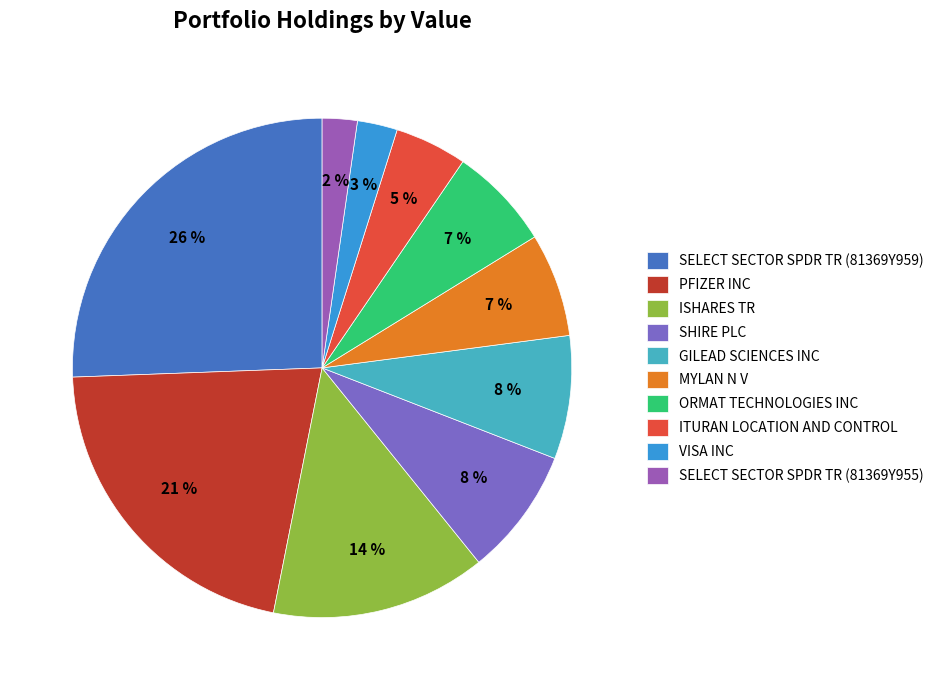

Combined, do ISHARES TR and SELECT SECTOR SPDR TR (81369Y955) account for over 50%?

No